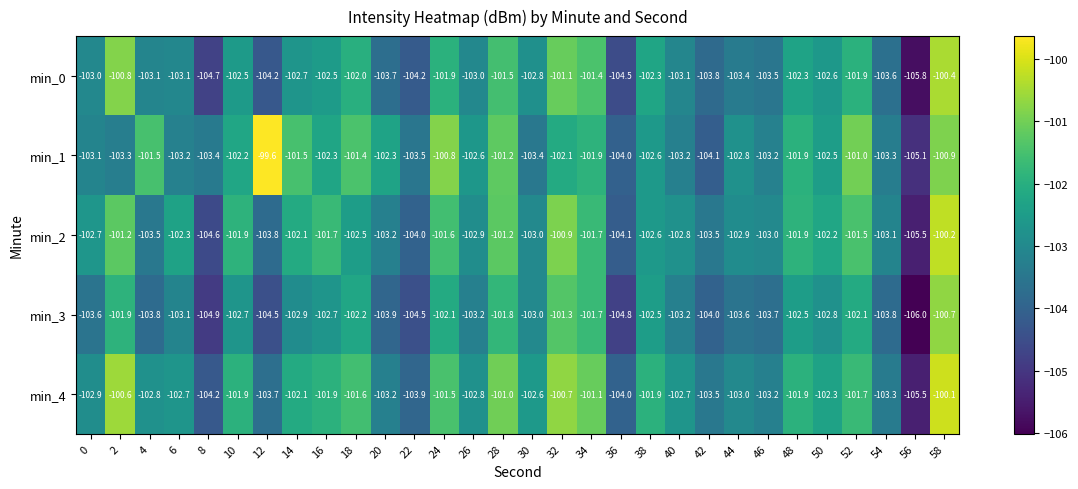

Which series has the widest spread of values?

min_1